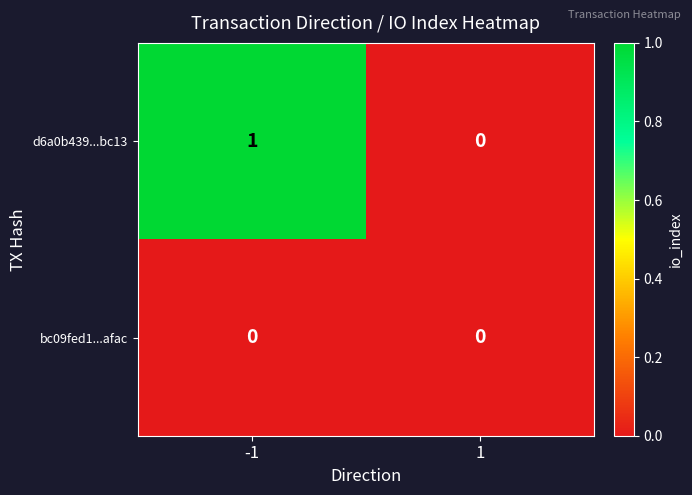

True or false: bc09fed1...afac has a value of 0 at -1.

True